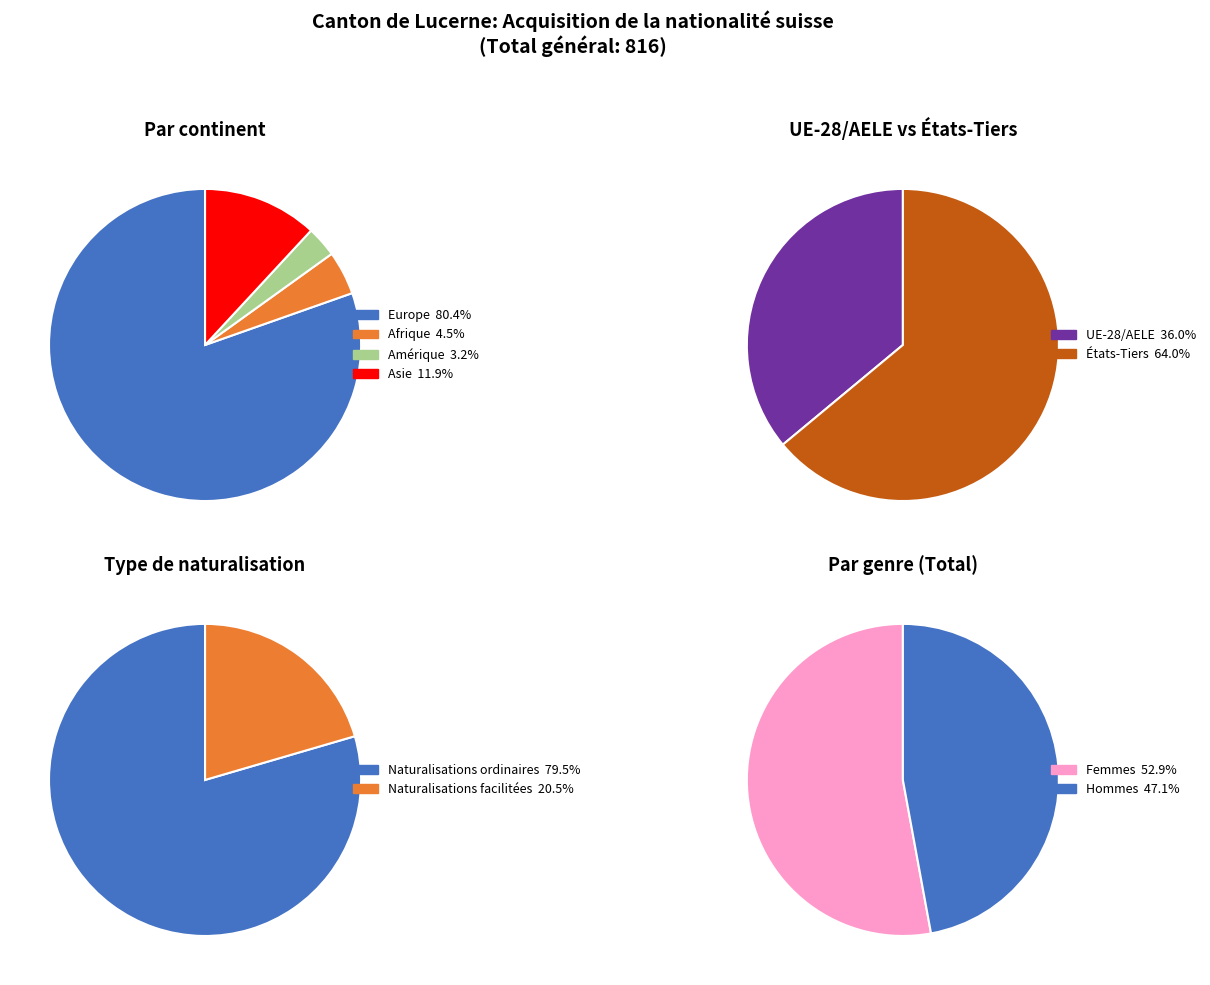

Approximately how many times larger is the value at UE-28/AELE compared to États-Tiers?

0.6